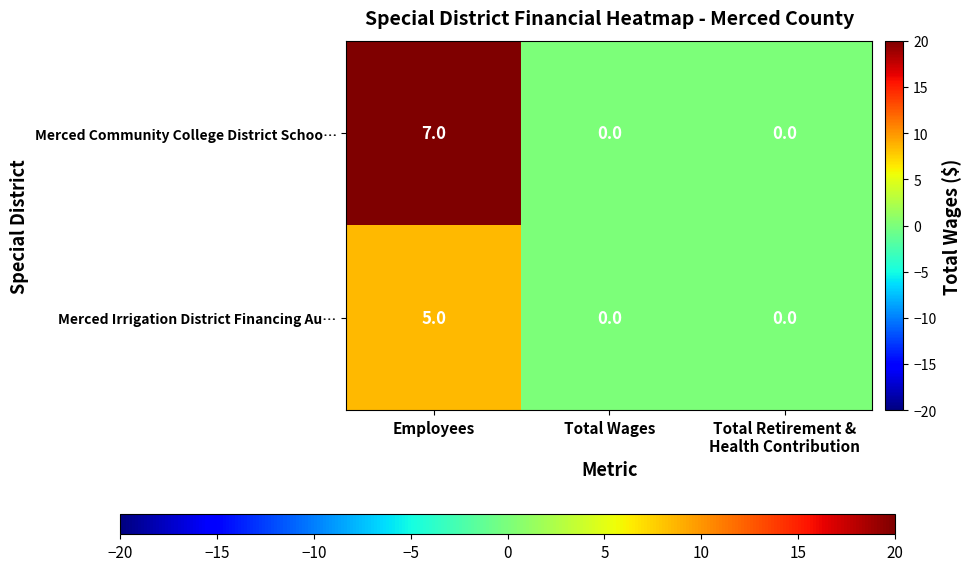

List the series in order of their overall mean, lowest first.

Merced Irrigation District Financing Au…, Merced Community College District Schoo…